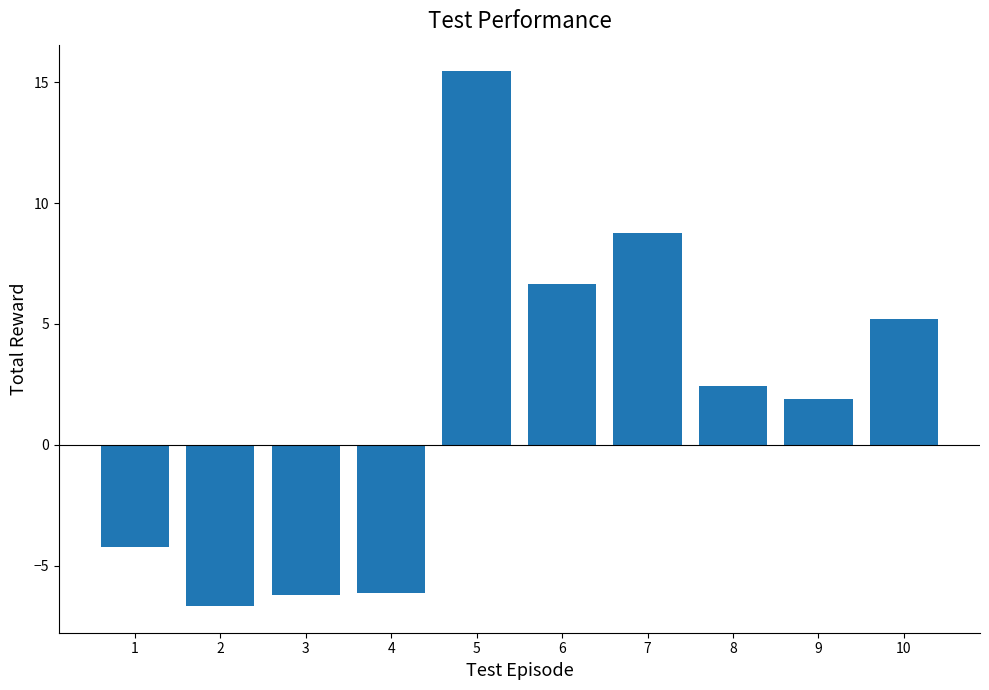

What is the value of the 1st bar from the left?

-4.2